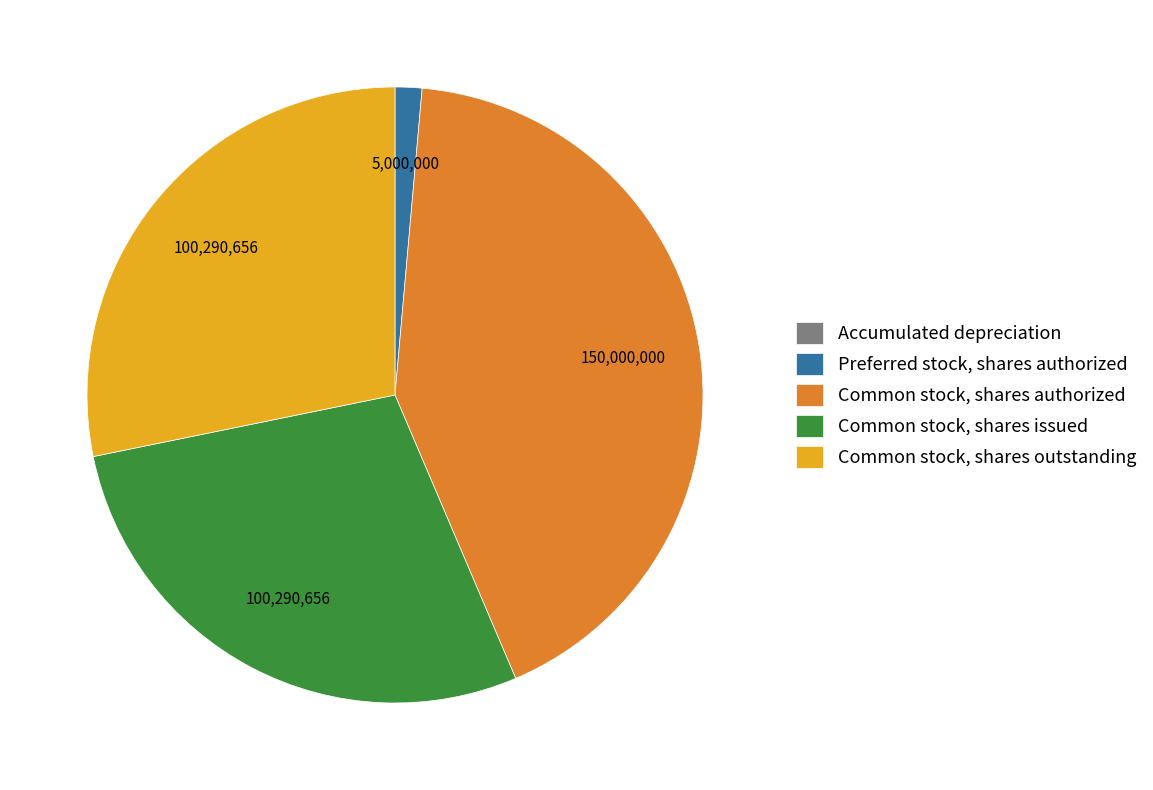

Approximately how many times larger is the value at Common stock, shares issued compared to Common stock, shares authorized?

0.7